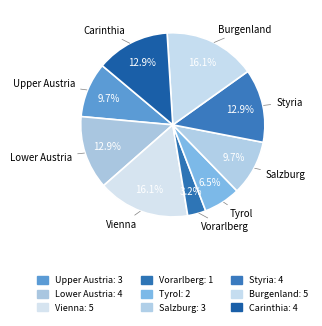

What percentage is NOT represented by Carinthia?

87.1%